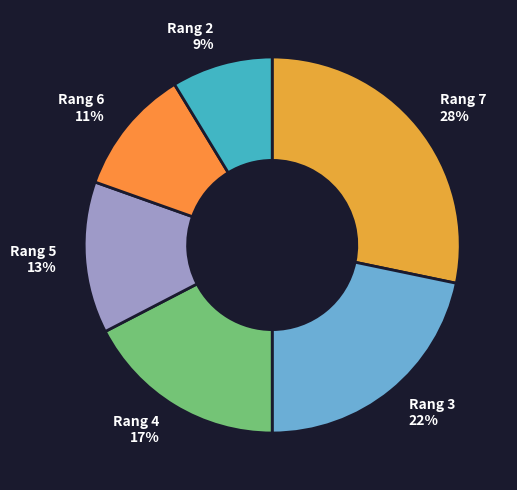

Is Rang 5 the majority of the pie?

No